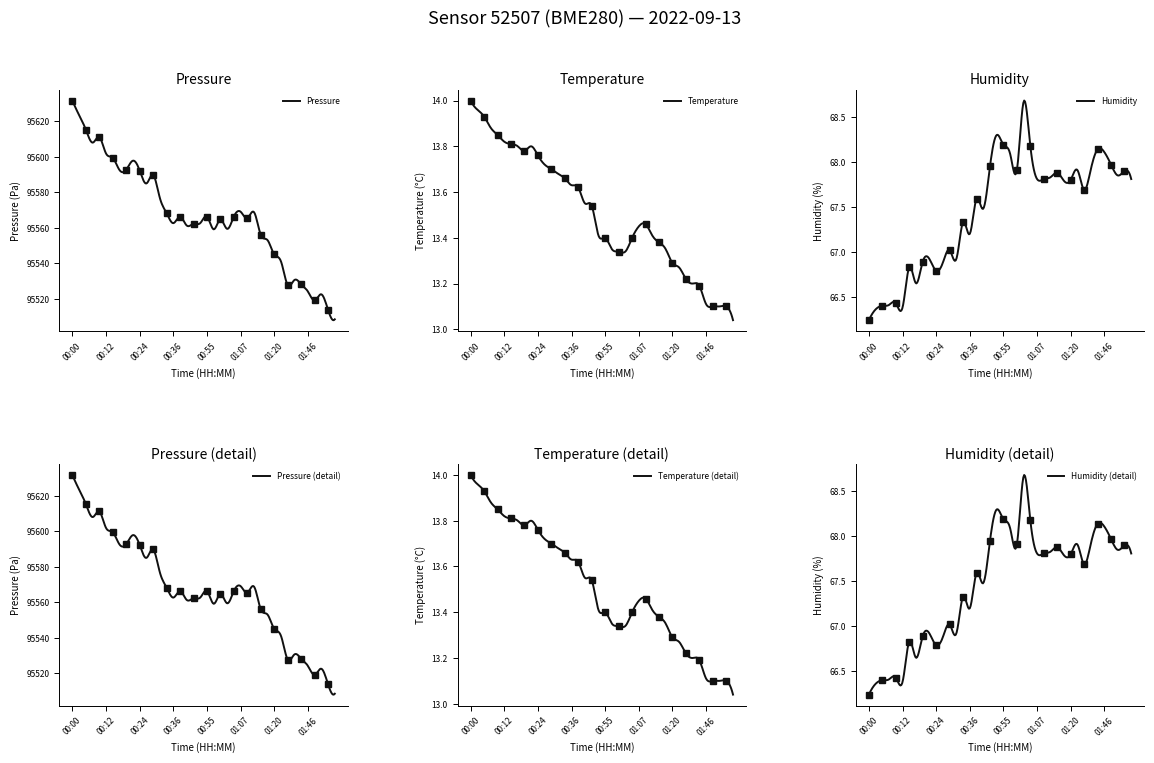

The value of pressure at 00:07 is 95607.9. True or false?

True